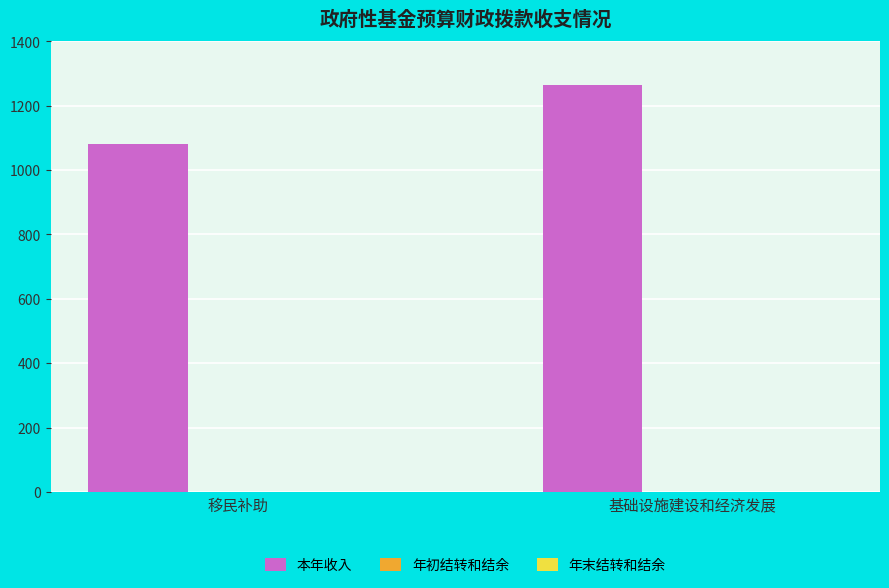

Reading left to right, extract all data points from this chart.

移民补助=1081.1	基础设施建设和经济发展=1264.0